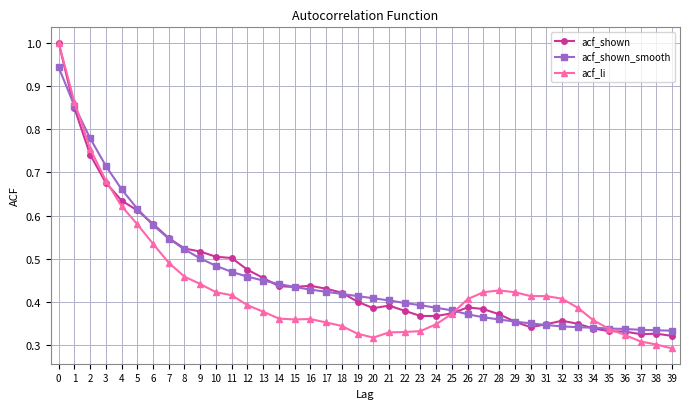

What is the greatest value displayed?

1.0